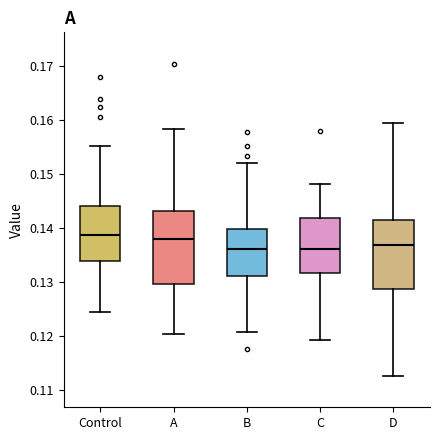

Reading left to right, read every box against the y-axis: the position of its median line, the range the box covers, and the ends of its whiskers. The values are not printed on the chart, so give them approximately, as read against the axis.

Control: median 0.139, box 0.134 to 0.144, whiskers 0.124 to 0.155
A: median 0.138, box 0.130 to 0.143, whiskers 0.120 to 0.158
B: median 0.136, box 0.131 to 0.140, whiskers 0.121 to 0.152
C: median 0.136, box 0.132 to 0.142, whiskers 0.119 to 0.148
D: median 0.137, box 0.129 to 0.142, whiskers 0.113 to 0.159